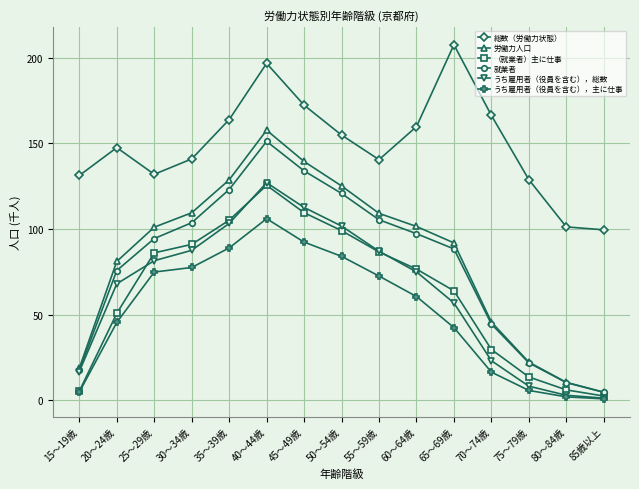

Which category has the highest value across all series?

65～69歳